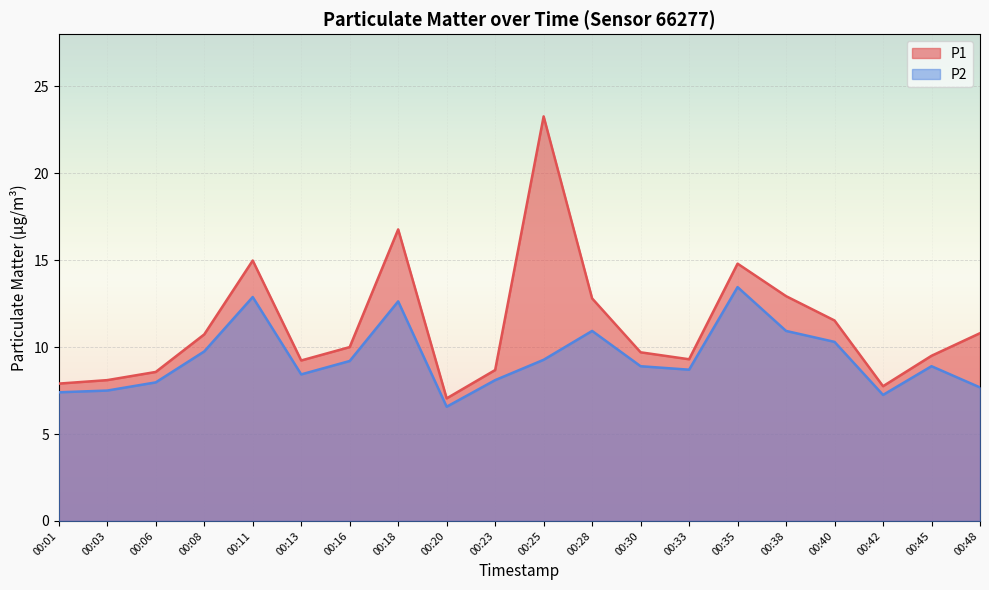

Which series changed the most between 00:11 and 00:25?

P1